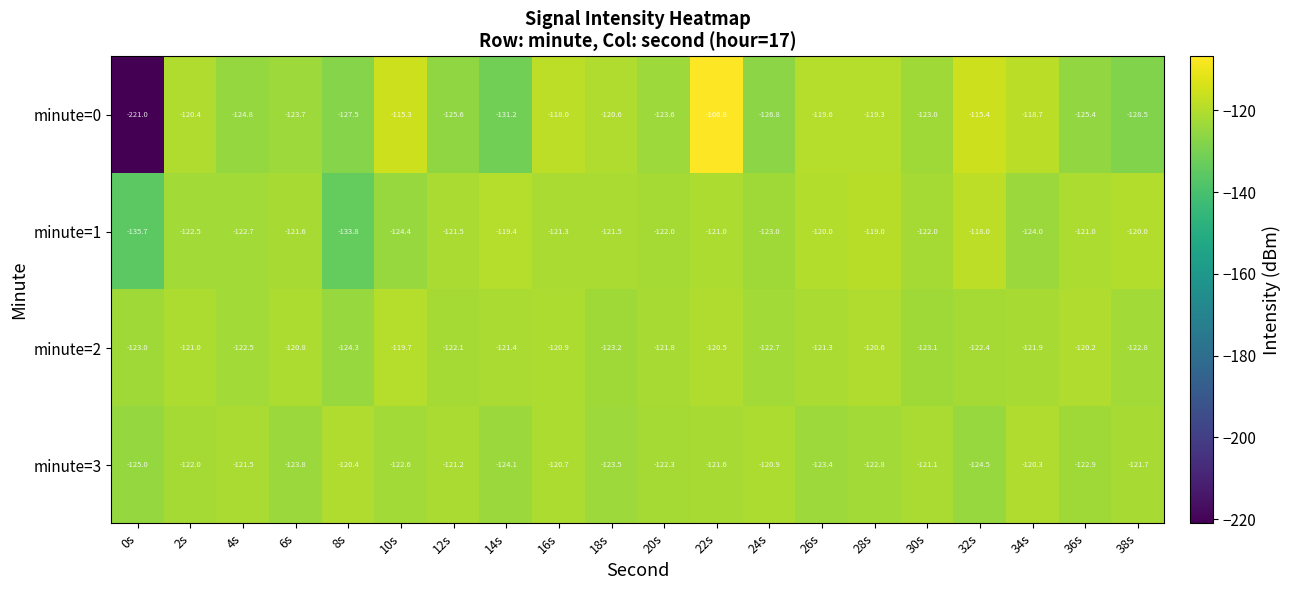

At 22s, list the series in order from smallest to largest.

minute=3, minute=1, minute=2, minute=0